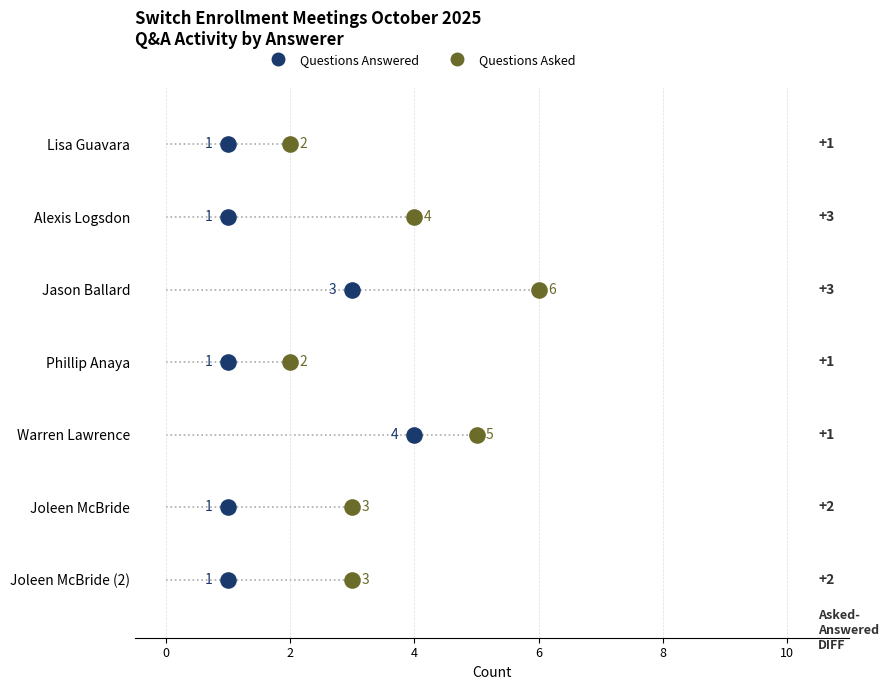

What are all the series names shown in the legend?

Questions Answered, Questions Asked